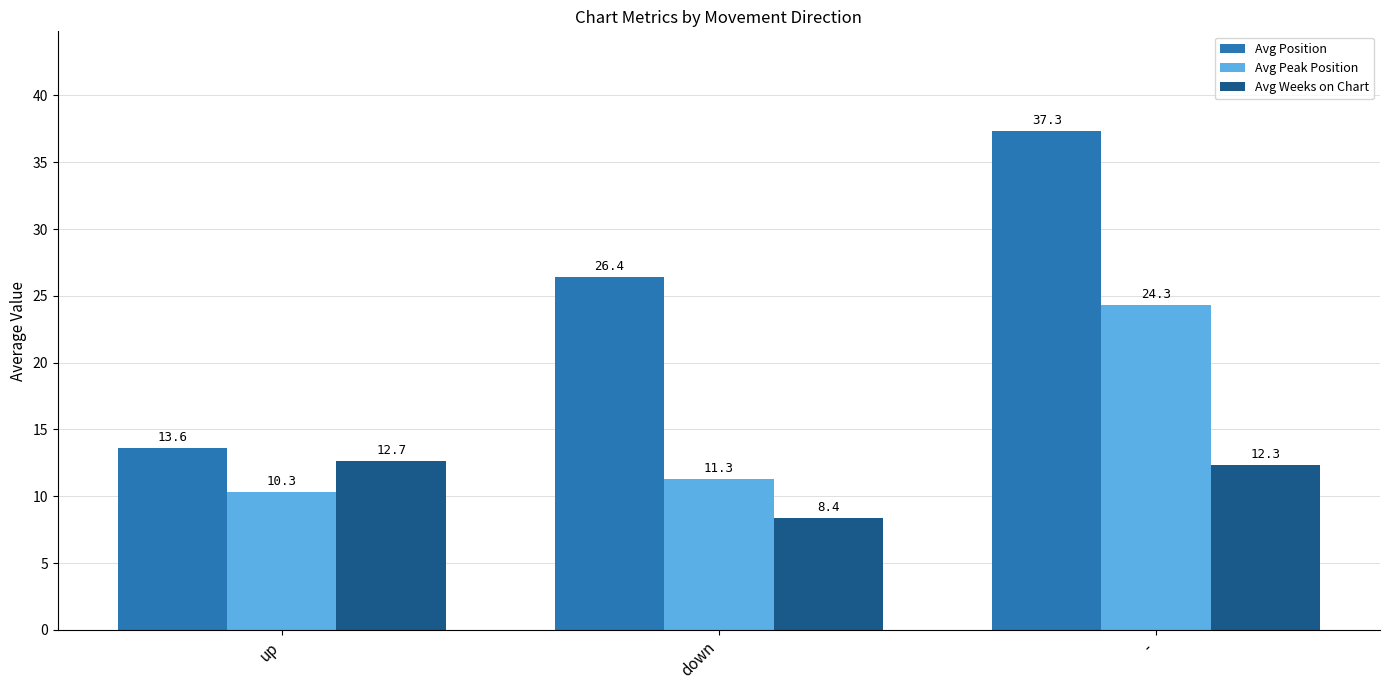

What is the label of the 1st bar from the right?

-